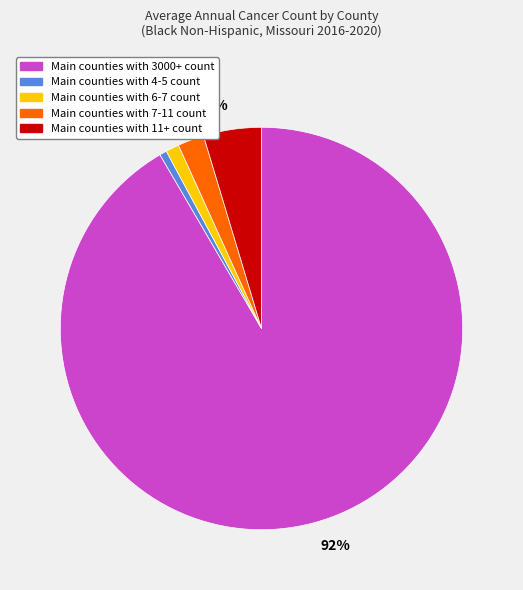

What is the majority slice?

Main counties with 3000+ count